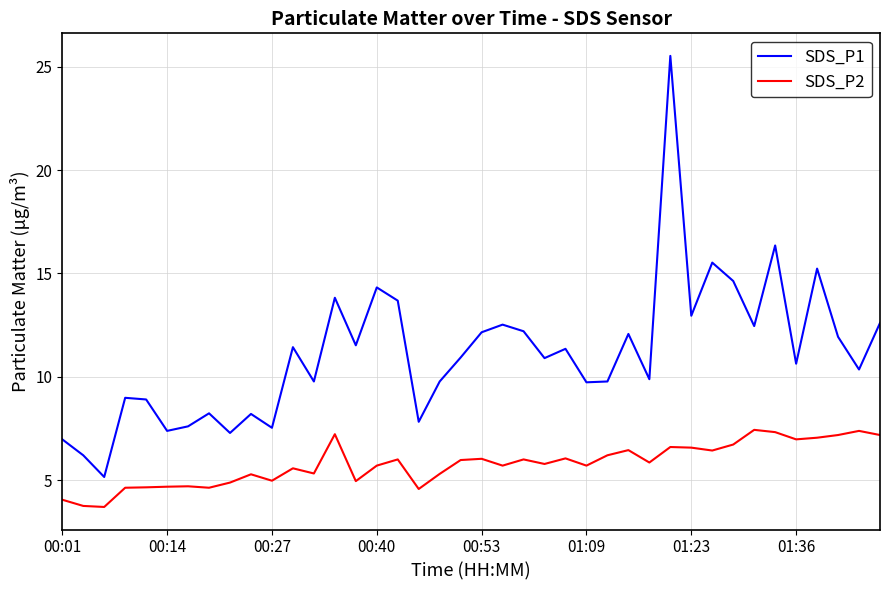

What is the difference between the maximum and second lowest values in the SDS_P1 series?

19.3